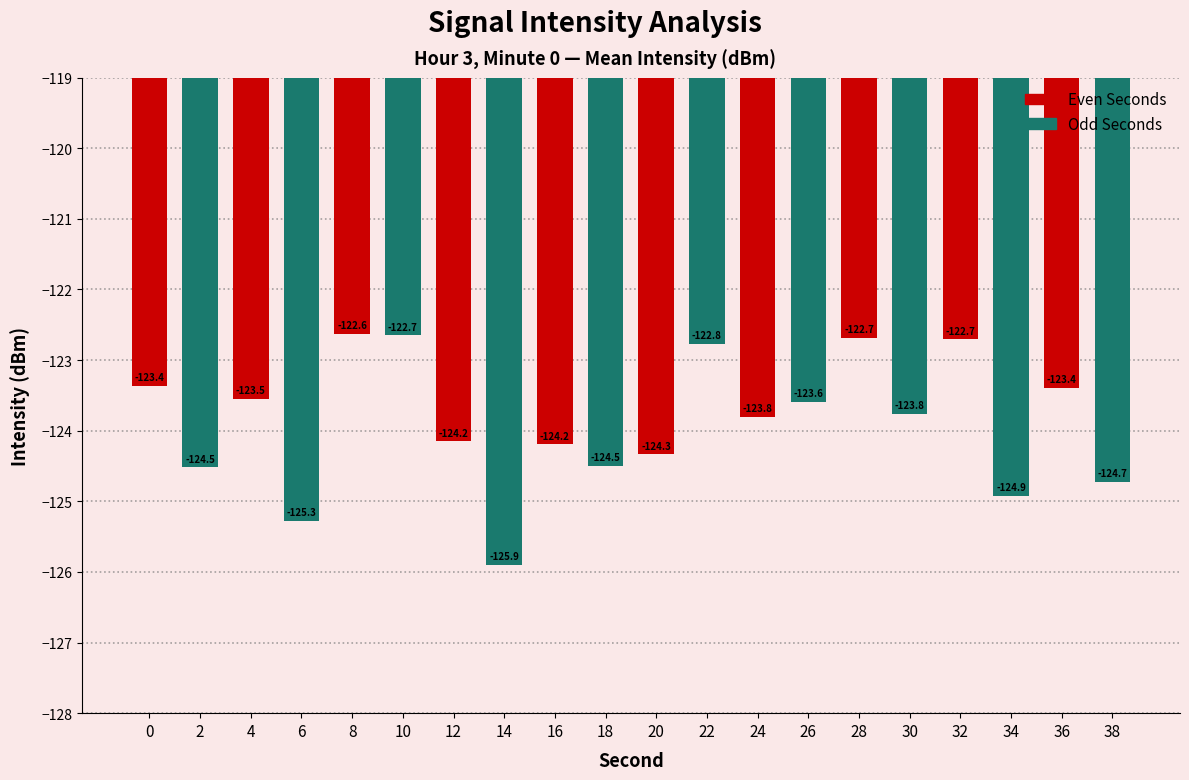

Which has a higher value, 2 or 32?

32